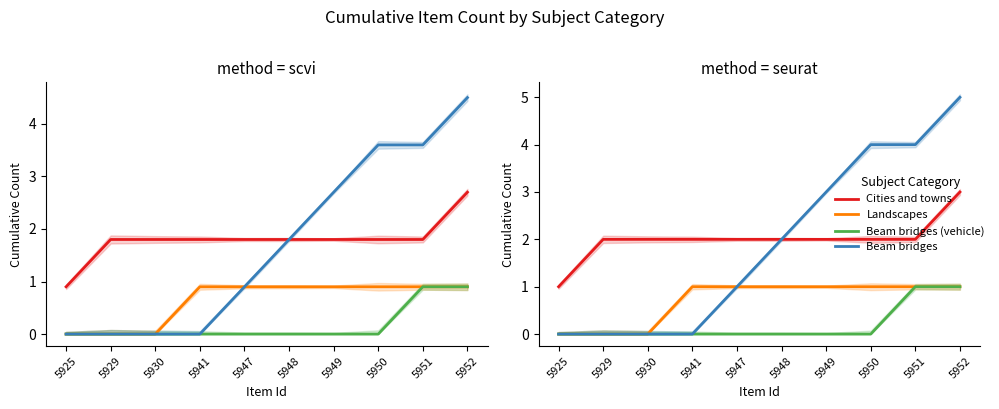

What is the difference between the second highest and second lowest values in the Beam bridges series?

4